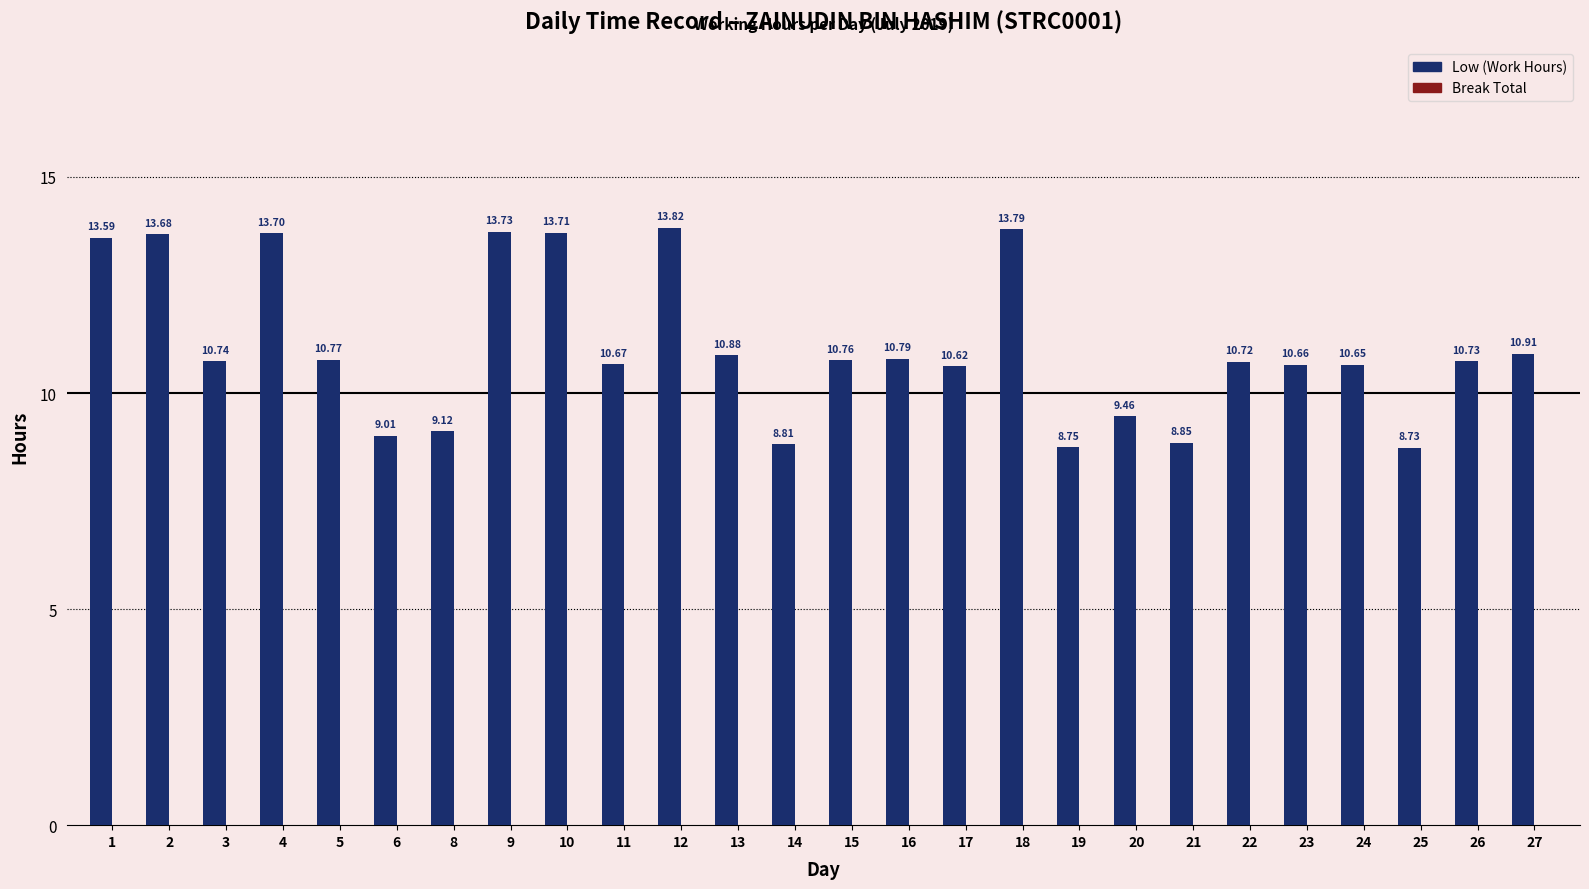

What is the ratio of the value at 5 to the value at 16?

1.0